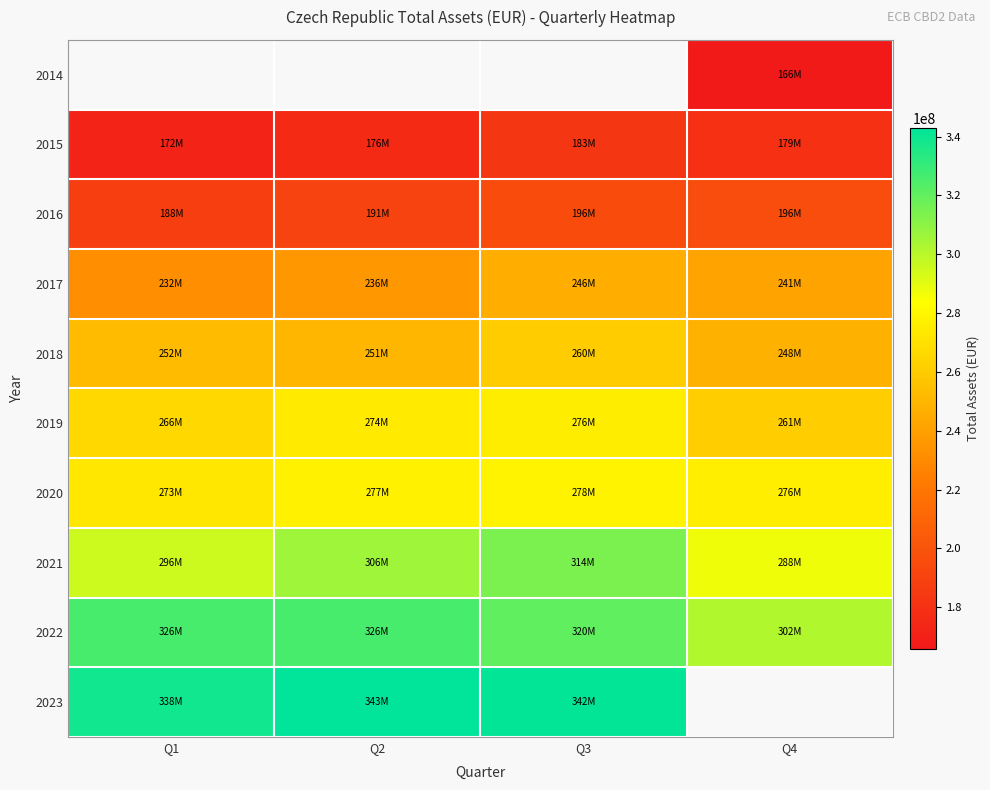

Which category has the lowest value in the 2016 series?

Q1